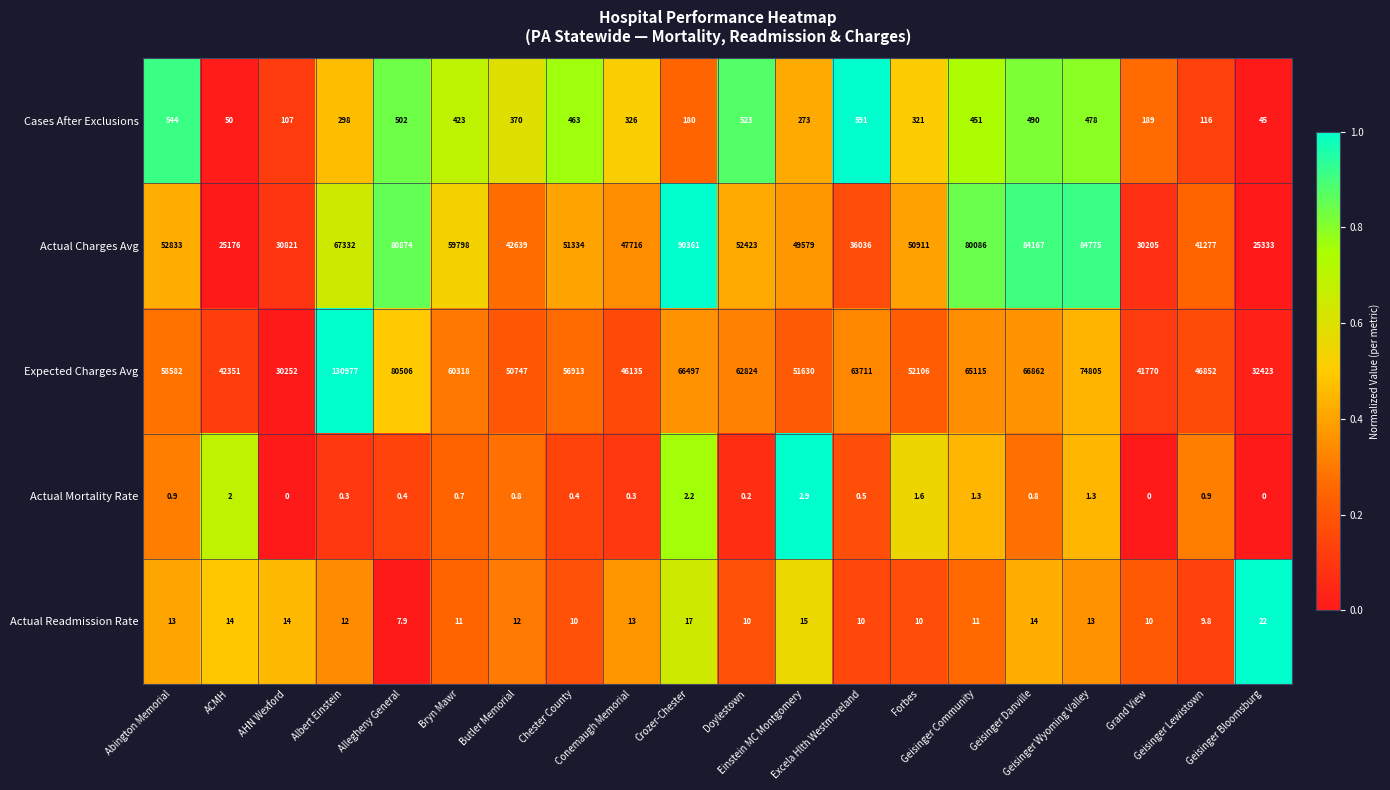

What is the greatest value displayed?

130977.0